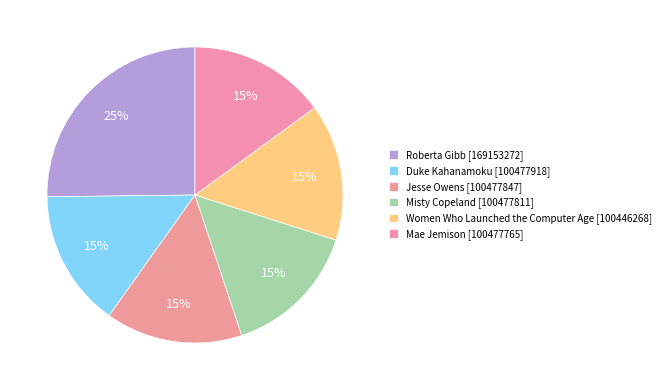

The Mae Jemison slice represents 1% of the pie. True or false?

False